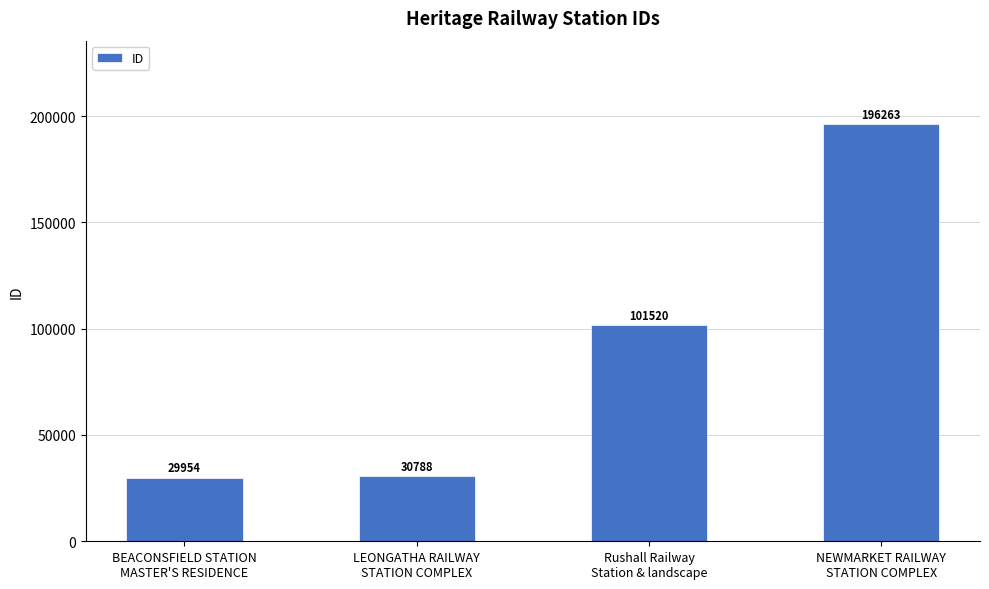

List the labels in order of value, smallest first.

BEACONSFIELD STATION
MASTER'S RESIDENCE, LEONGATHA RAILWAY
STATION COMPLEX, Rushall Railway
Station & landscape, NEWMARKET RAILWAY
STATION COMPLEX